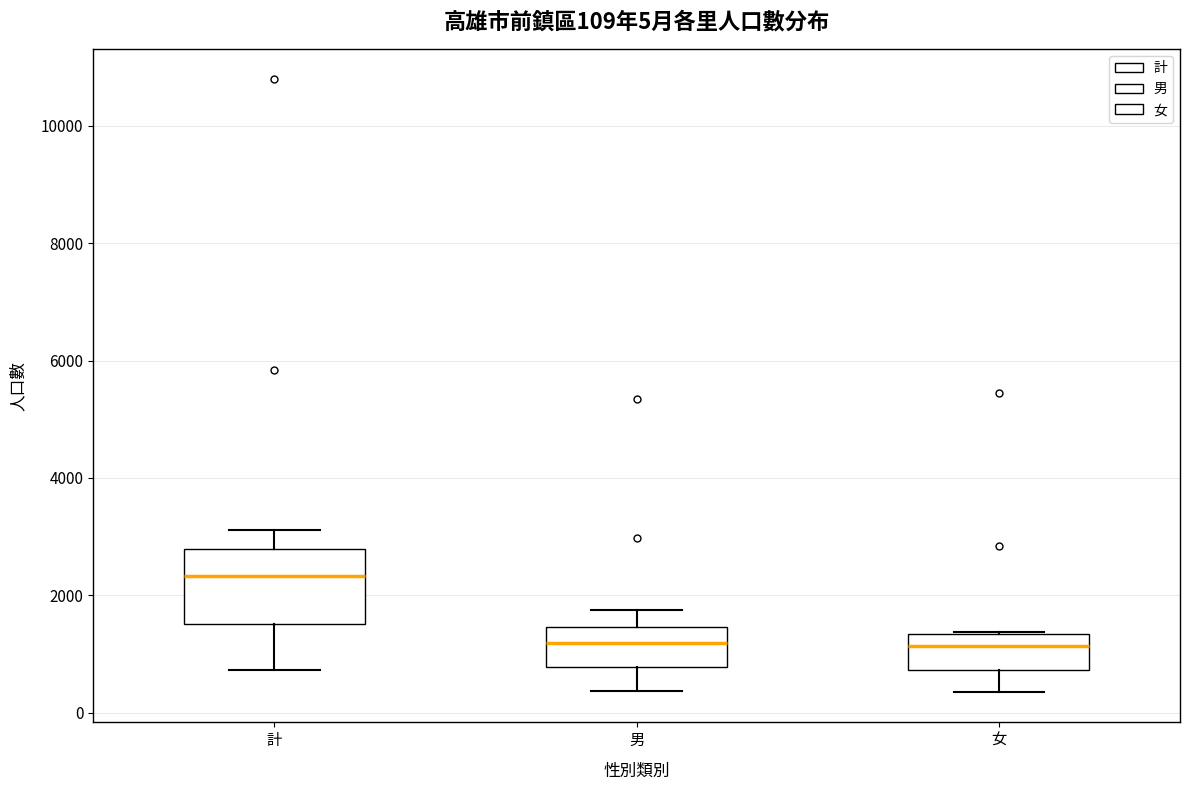

Which box is the tallest, from its lower edge to its upper edge?

計